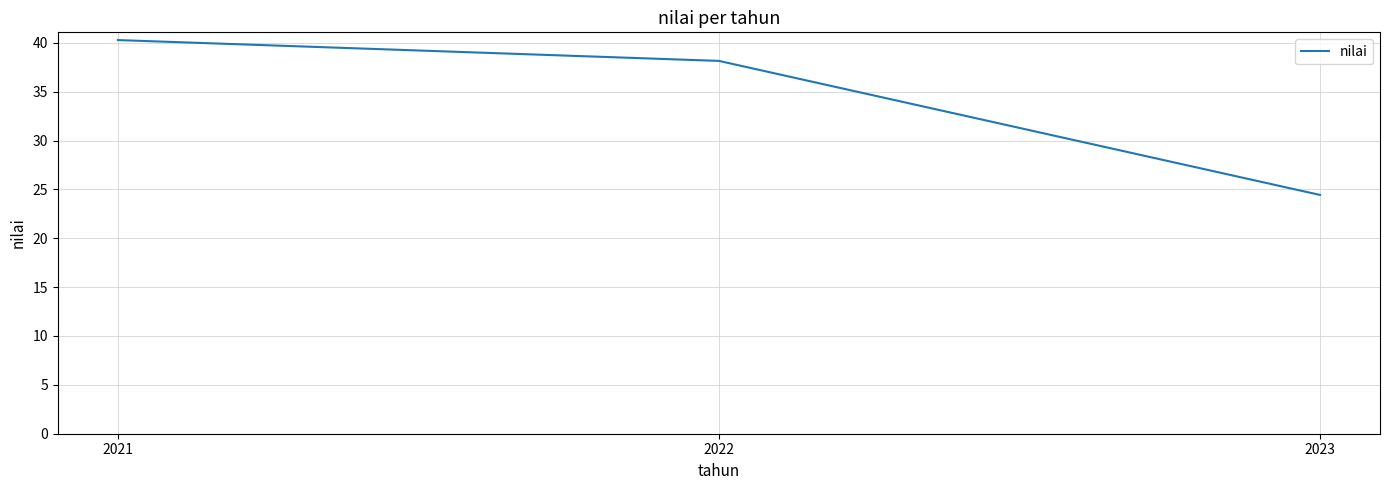

What is the sum of the values at 2022 and 2021?

78.4